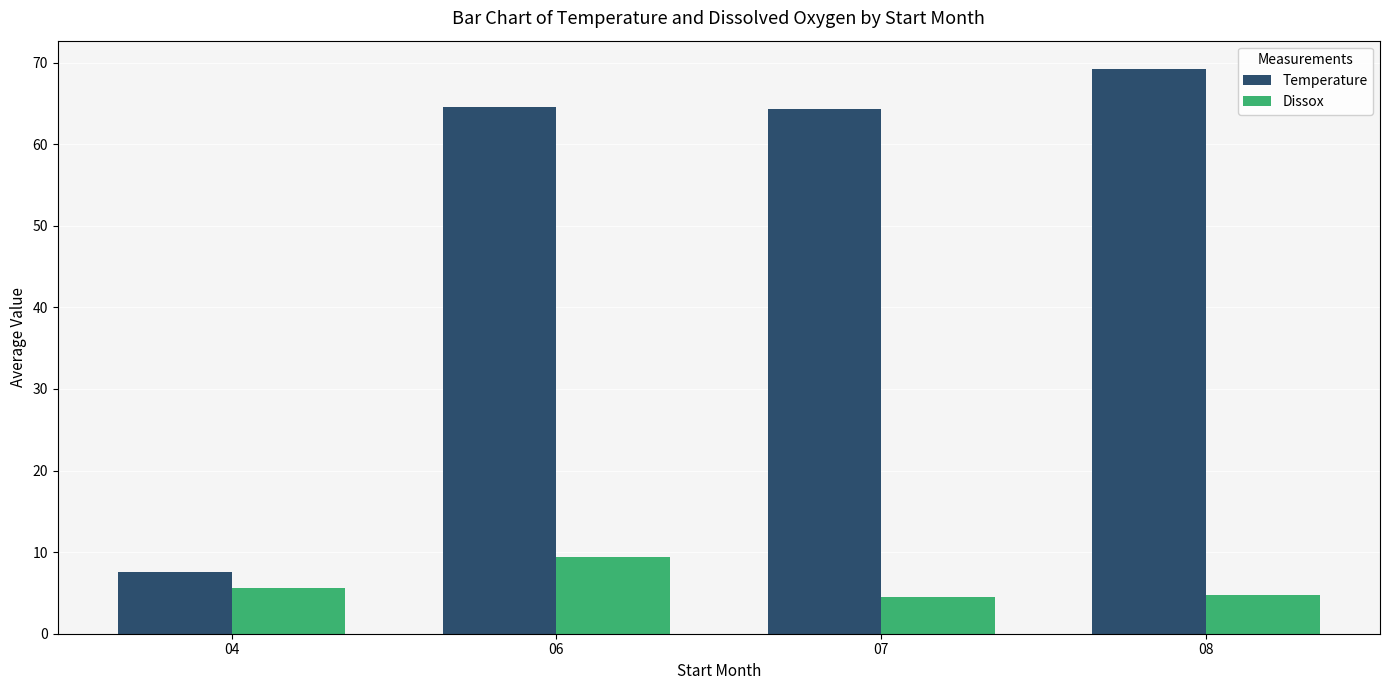

Count the number of categories in the chart.

4